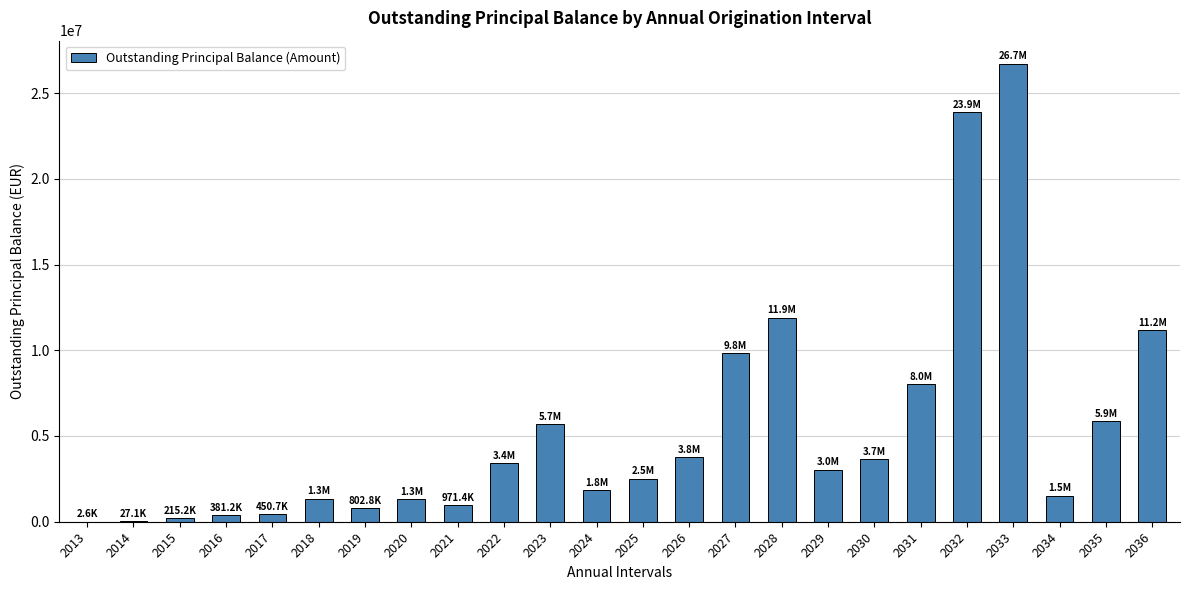

The value at 2028 is 5678621.6. True or false?

False